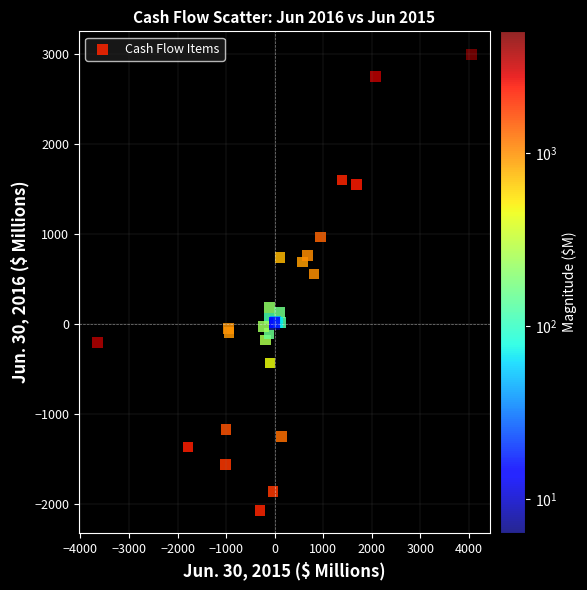

What Y value in the scatter plot is closest to 467?

558